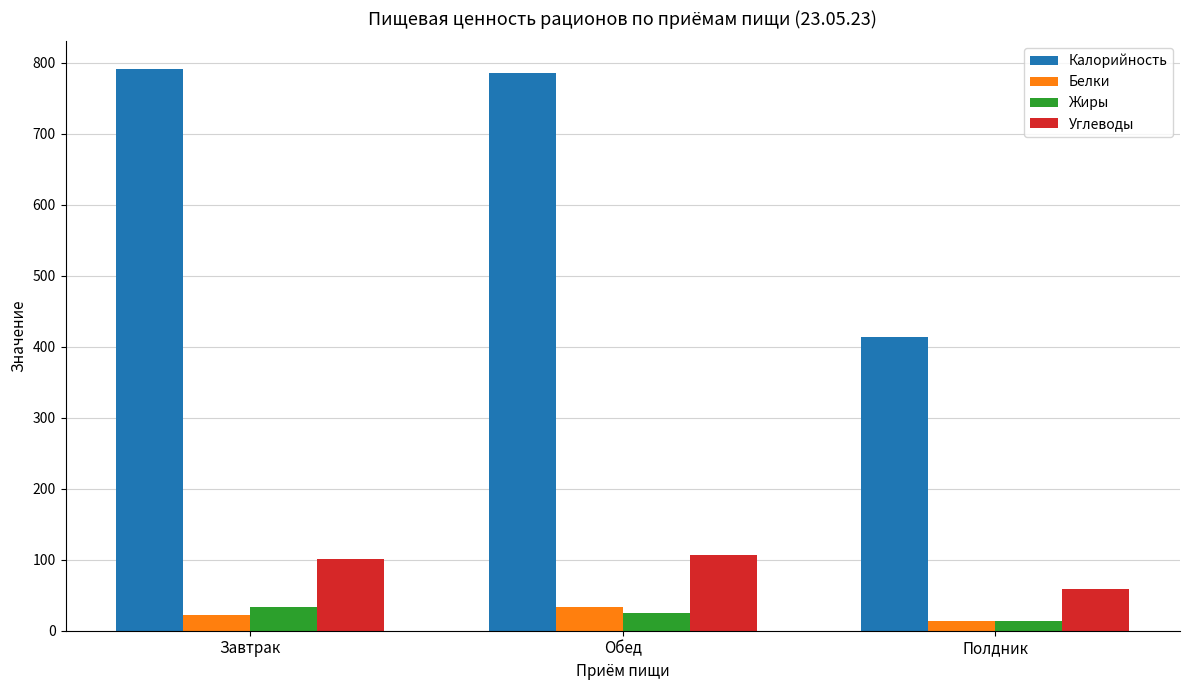

Rank the categories by Белки value from highest to lowest.

Обед, Завтрак, Полдник